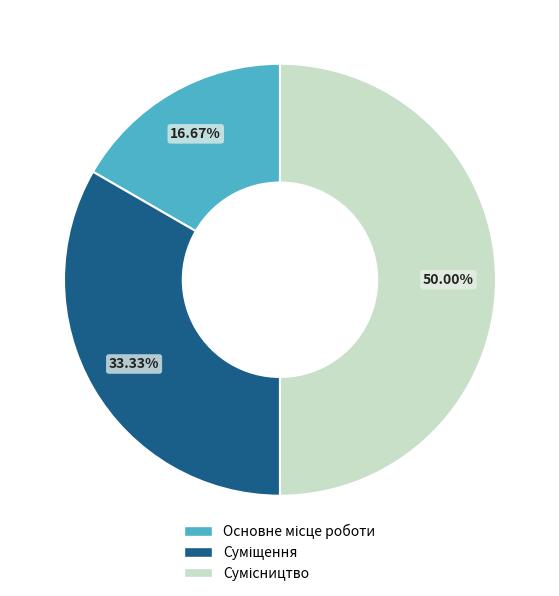

How many slices are in this pie chart?

3